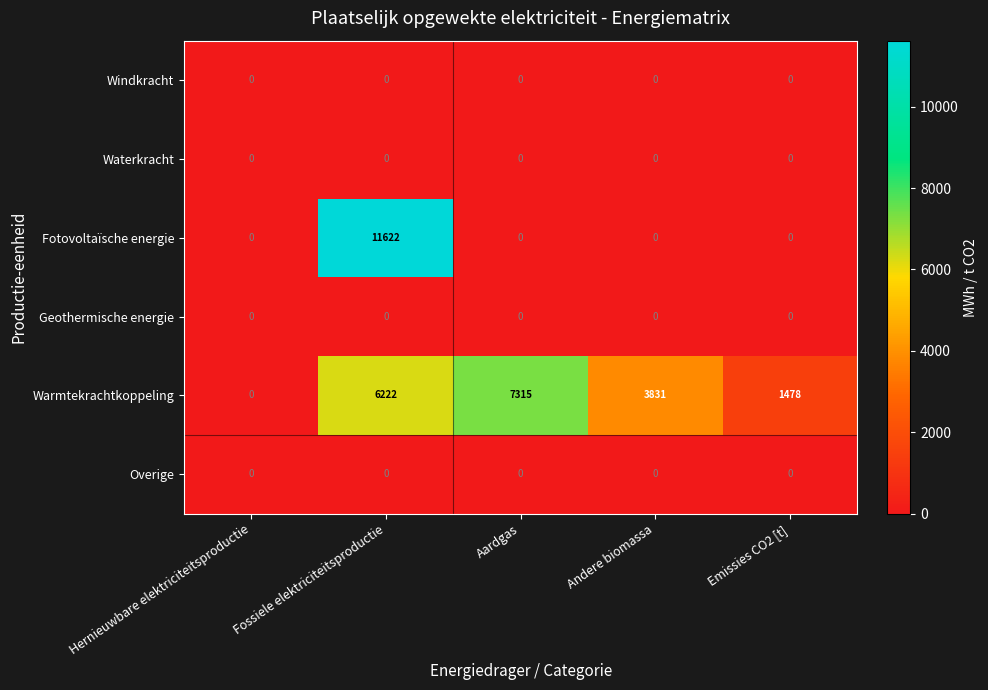

The value of Geothermische energie at Aardgas is 0. True or false?

True